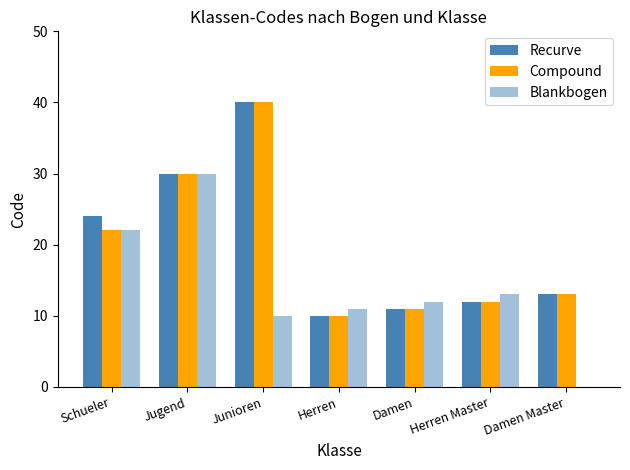

Are the bars grouped side by side (vs. stacked)?

Yes